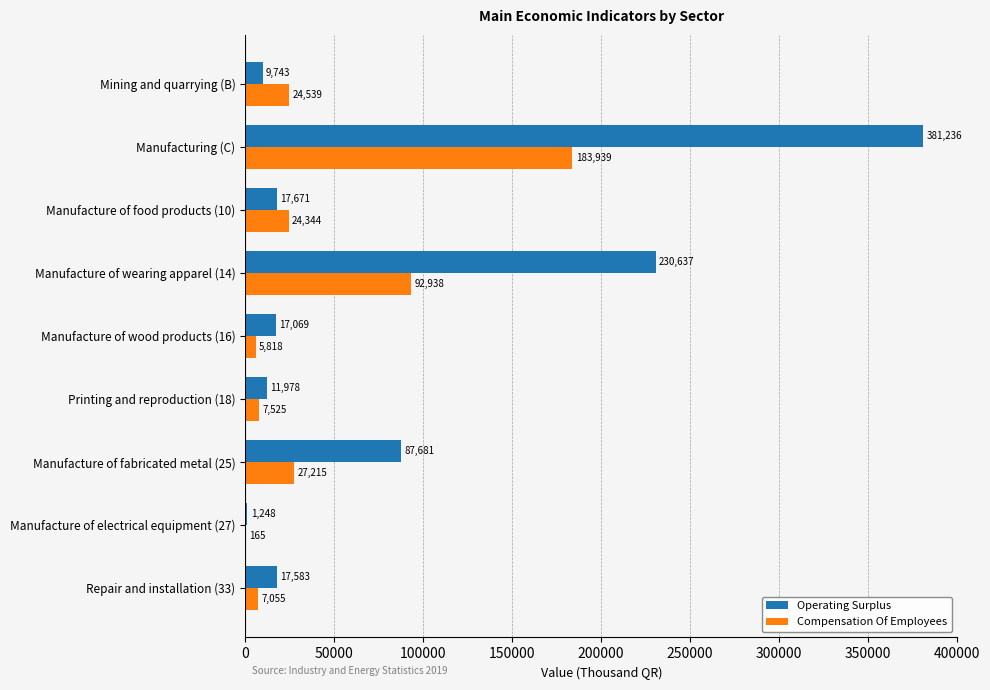

Which series has the largest total across all categories?

Operating Surplus